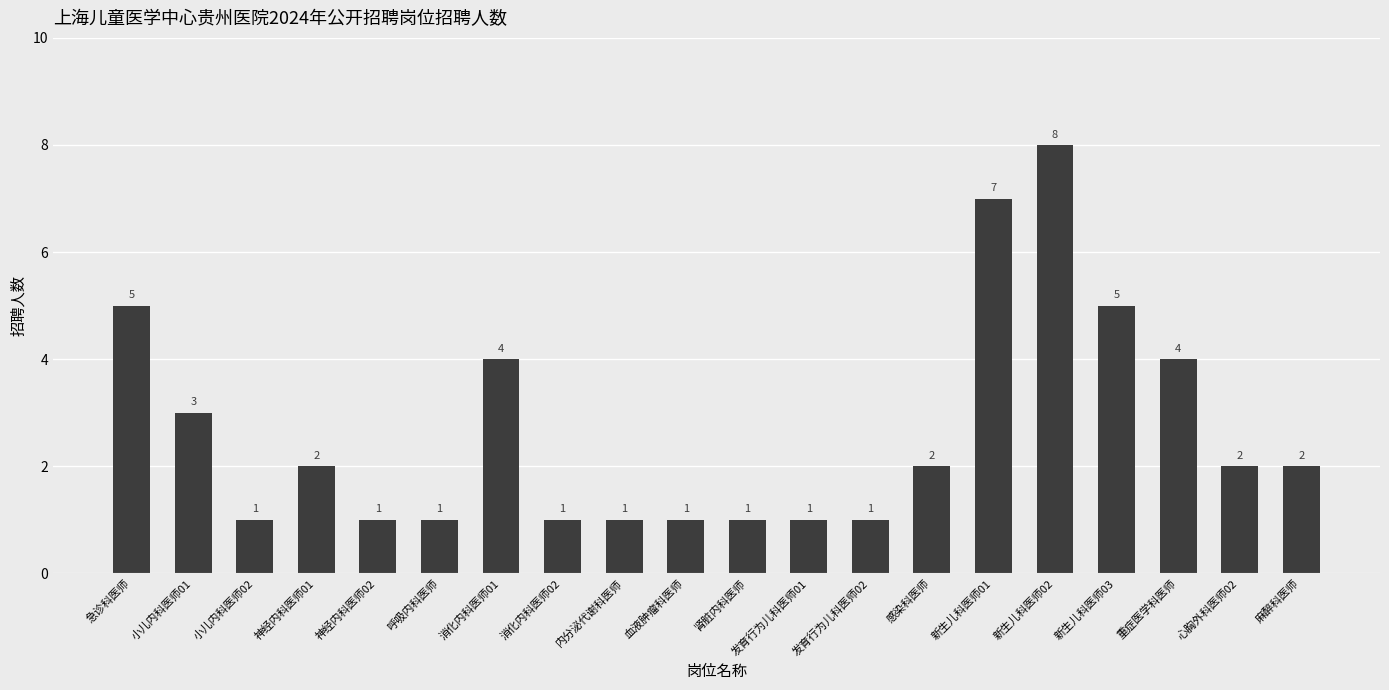

Approximately how many times larger is the value at 麻醉科医师 compared to 新生儿科医师03?

0.4